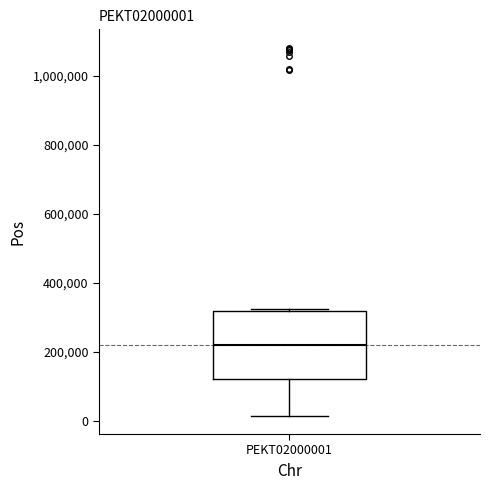

Transcribe this box plot: give where the median line is, the range the box spans, and where the two whiskers end, as read against the y-axis. The values are not printed on the chart, so give them approximately, as read against the axis.

median 220000, box 120000 to 320000, whiskers 20000 to 320000